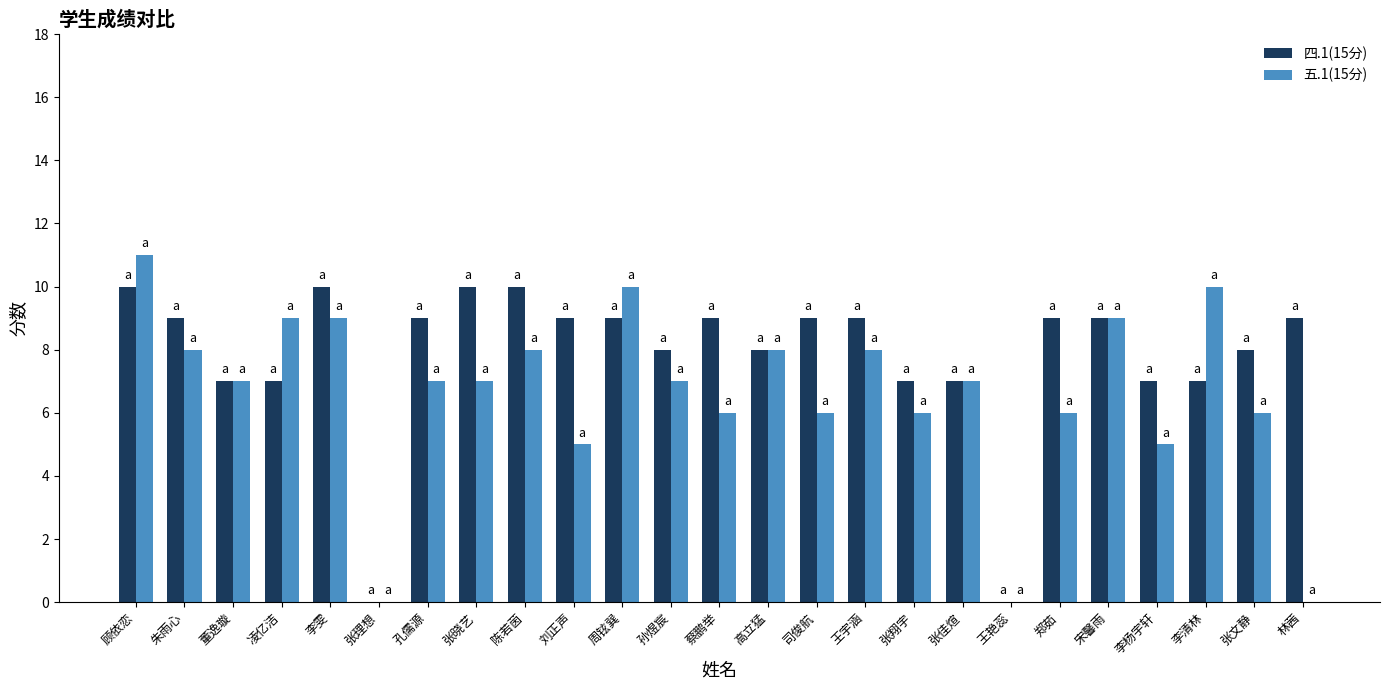

Does the chart contain stacked bars?

No